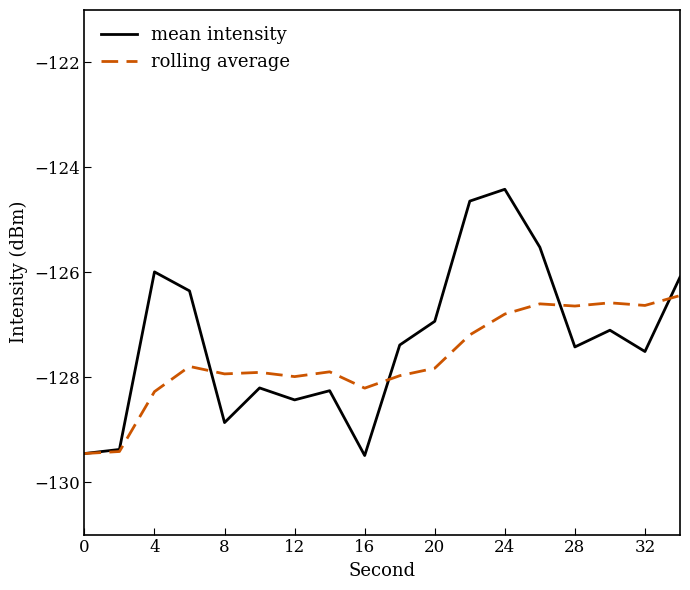

List the series in order of their peak value, lowest first.

rolling average, mean intensity